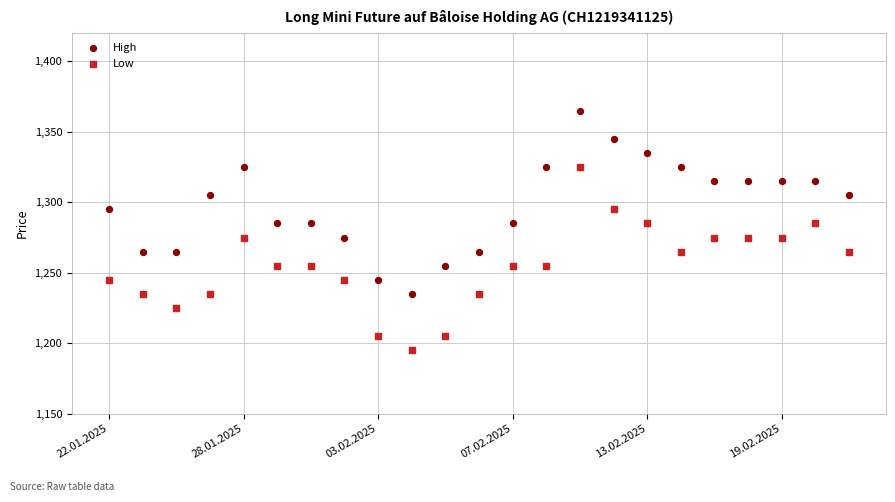

Which series reaches the minimum Y coordinate?

Low